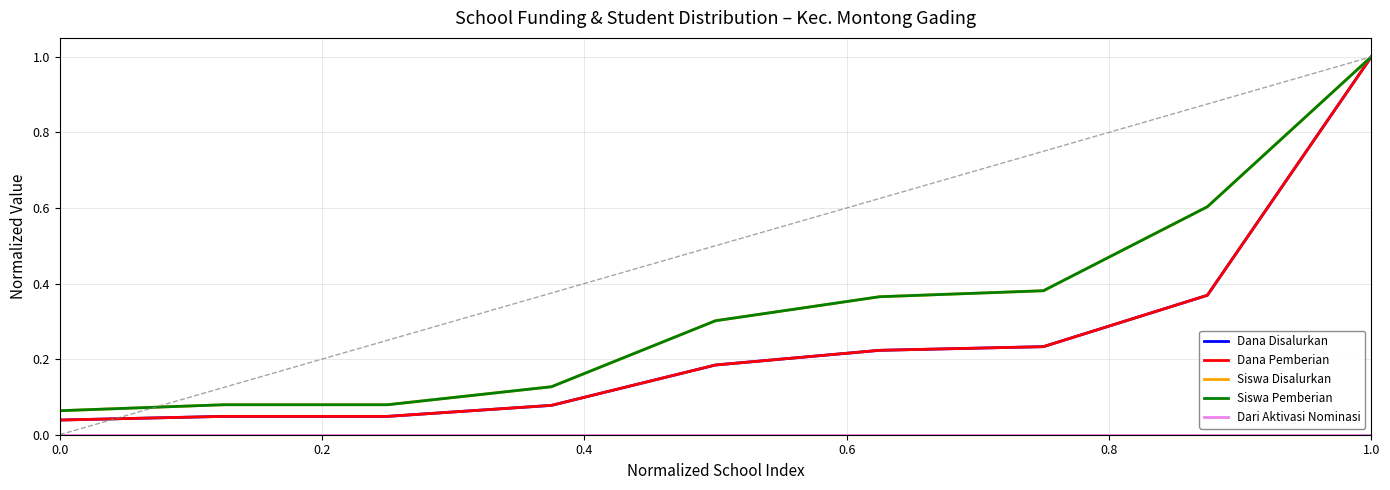

At which category is the sum across all series the highest?

1.0